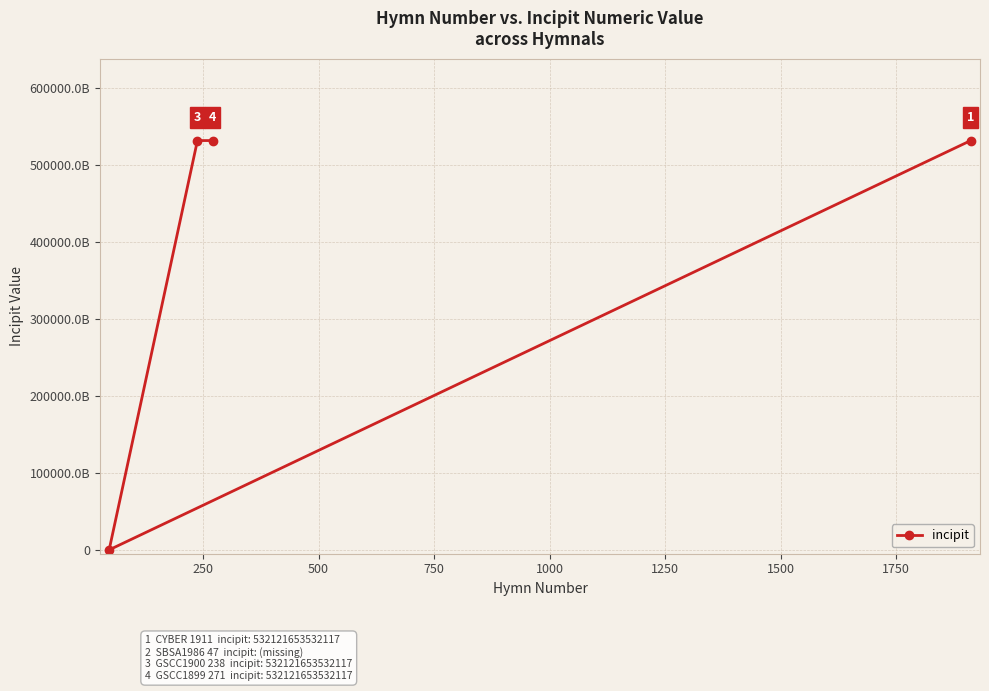

Does the chart have visible grid lines?

Yes